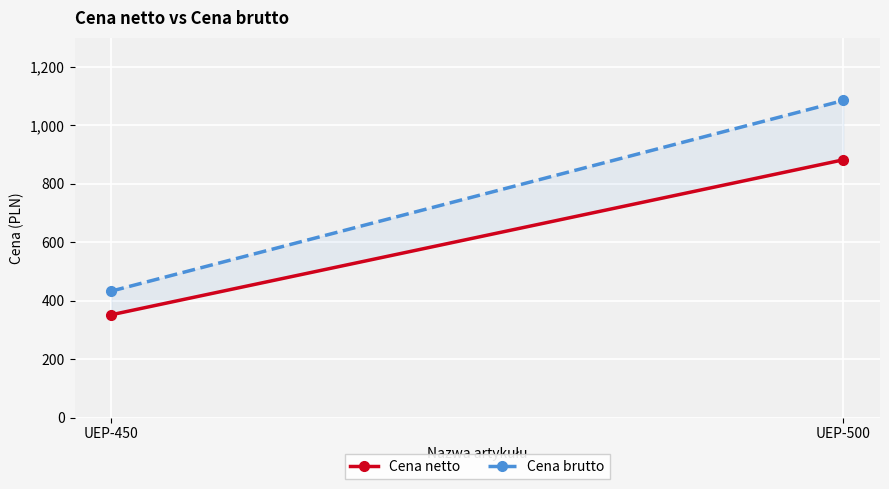

At which label does Cena netto first exceed 882?

UEP-500